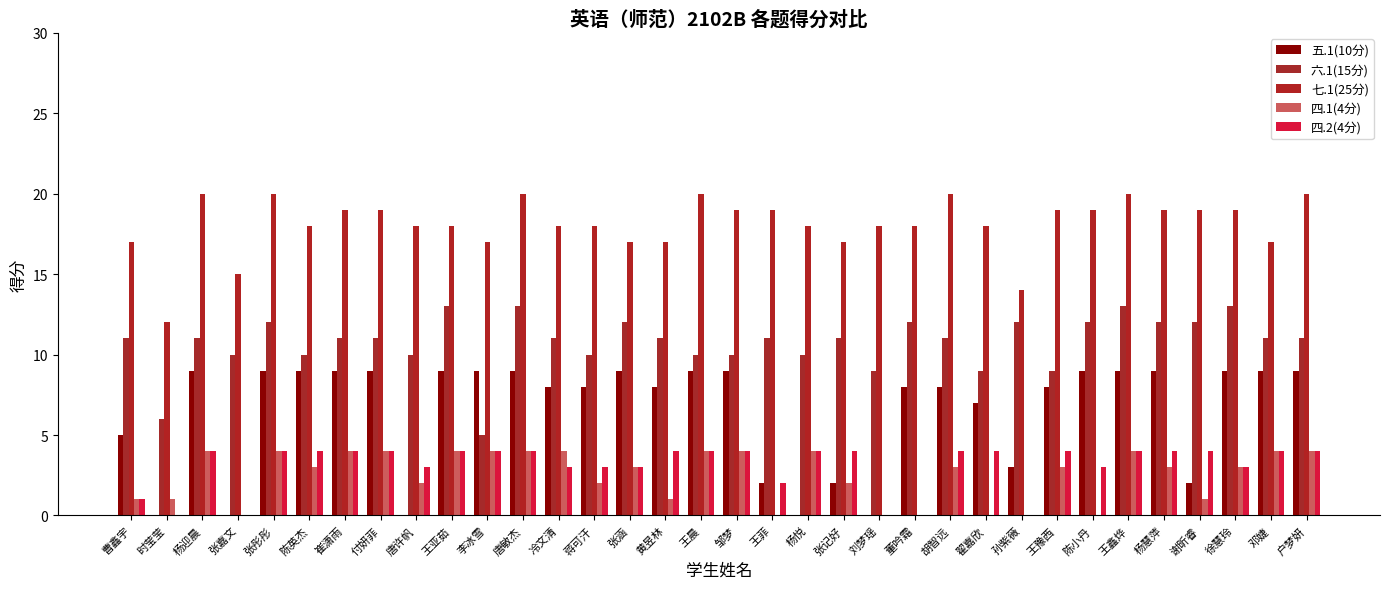

Reading right to left, transcribe all the data shown in this chart.

五.1(10分): 9	9	9	2	9	9	9	8	3	7	8	8	0	2	0	2	9	9	8	9	8	8	9	9	9	0	9	9	9	9	0	9	0	5
六.1(15分): 11	11	13	12	12	13	12	9	12	9	11	12	9	11	10	11	10	10	11	12	10	11	13	5	13	10	11	11	10	12	10	11	6	11
七.1(25分): 20	17	19	19	19	20	19	19	14	18	20	18	18	17	18	19	19	20	17	17	18	18	20	17	18	18	19	19	18	20	15	20	12	17
四.1(4分): 4	4	3	1	3	4	0	3	0	0	3	0	0	2	4	0	4	4	1	3	2	4	4	4	4	2	4	4	3	4	0	4	1	1
四.2(4分): 4	4	3	4	4	4	3	4	0	4	4	0	0	4	4	2	4	4	4	3	3	3	4	4	4	3	4	4	4	4	0	4	0	1